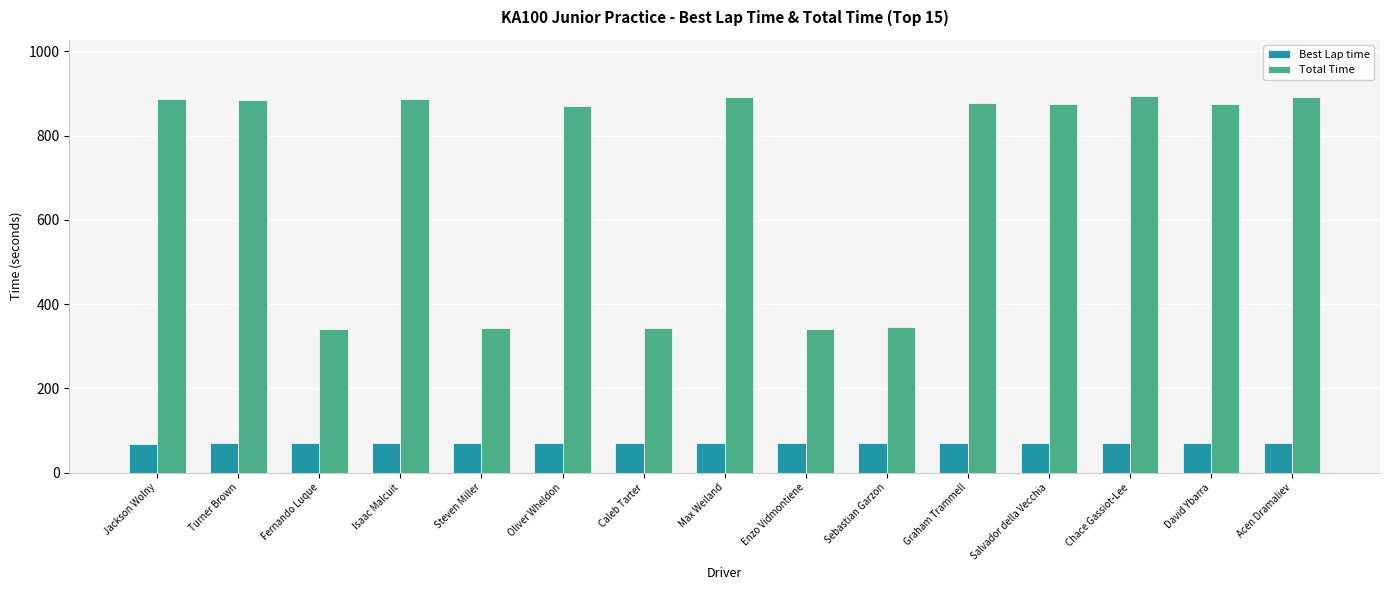

Where does the Total Time series first go above 876?

Jackson Wolny